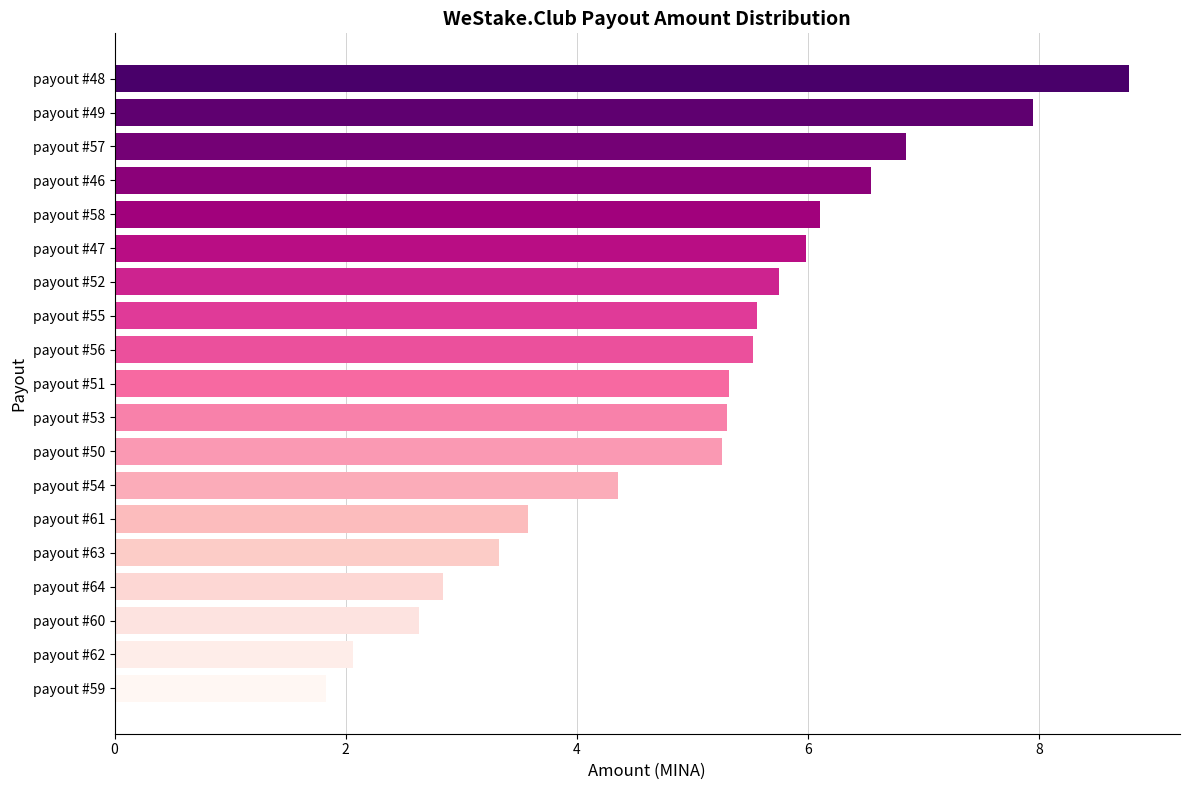

The value at payout #56 is 3.7. True or false?

False